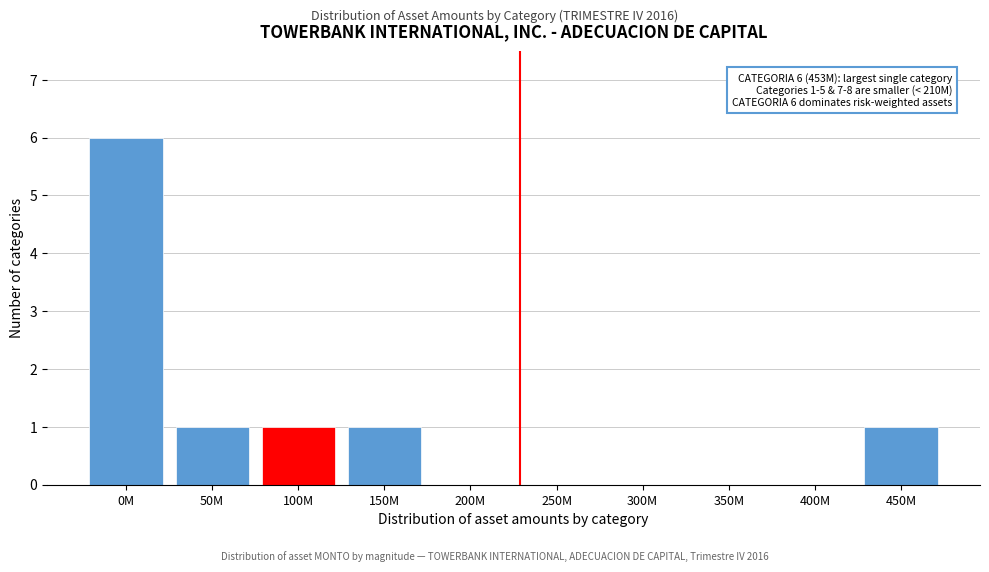

Reading right to left, transcribe all the data shown in this chart.

450M=1	400M=0	350M=0	300M=0	250M=0	200M=0	150M=1	100M=1	50M=1	0M=6